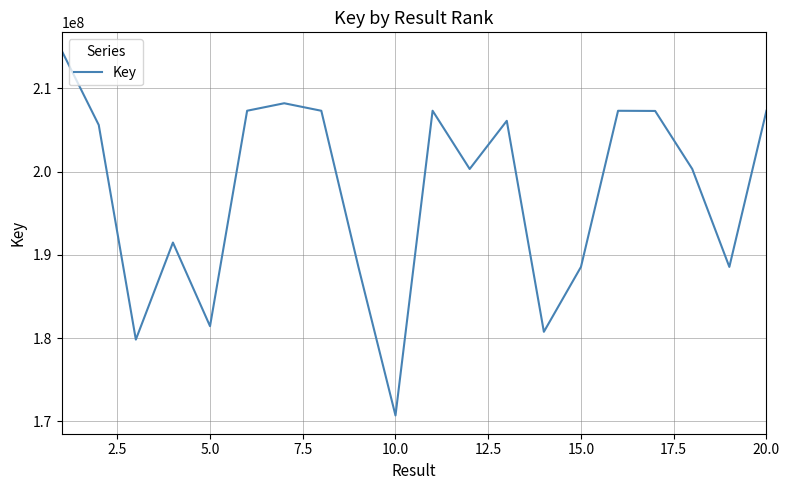

What is the difference between the maximum and minimum values?

43809378